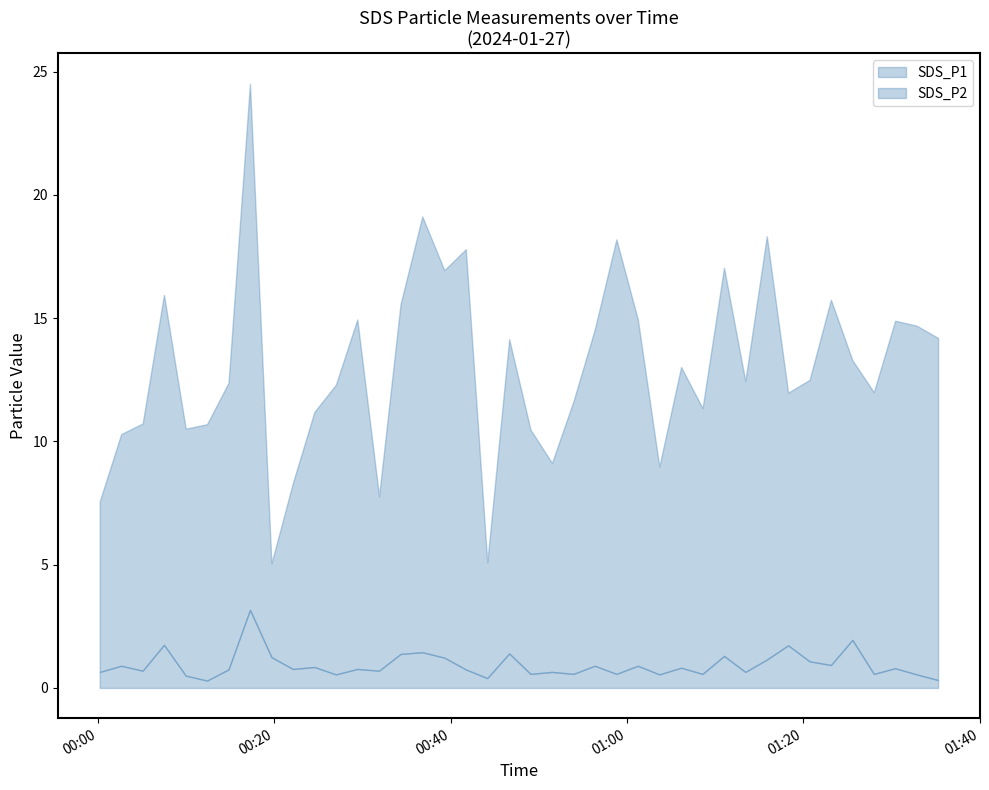

What is the difference between the maximum and minimum values in the SDS_P2 series?

2.9